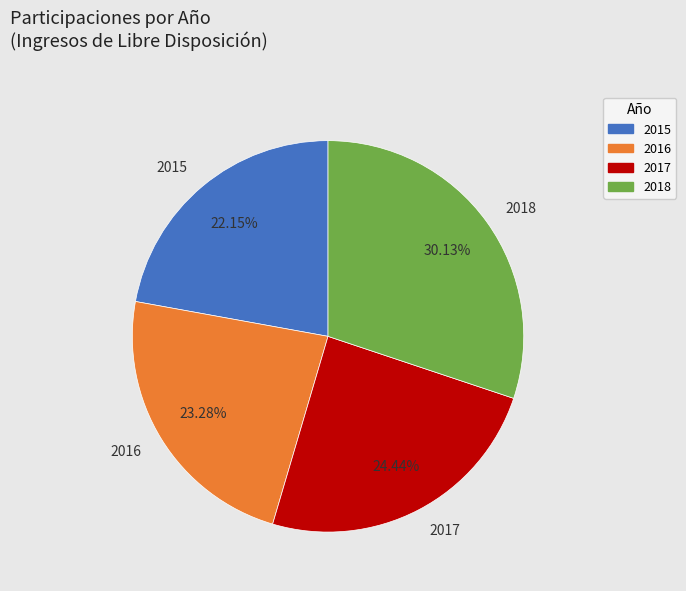

Which category has the smallest portion of the pie?

2015